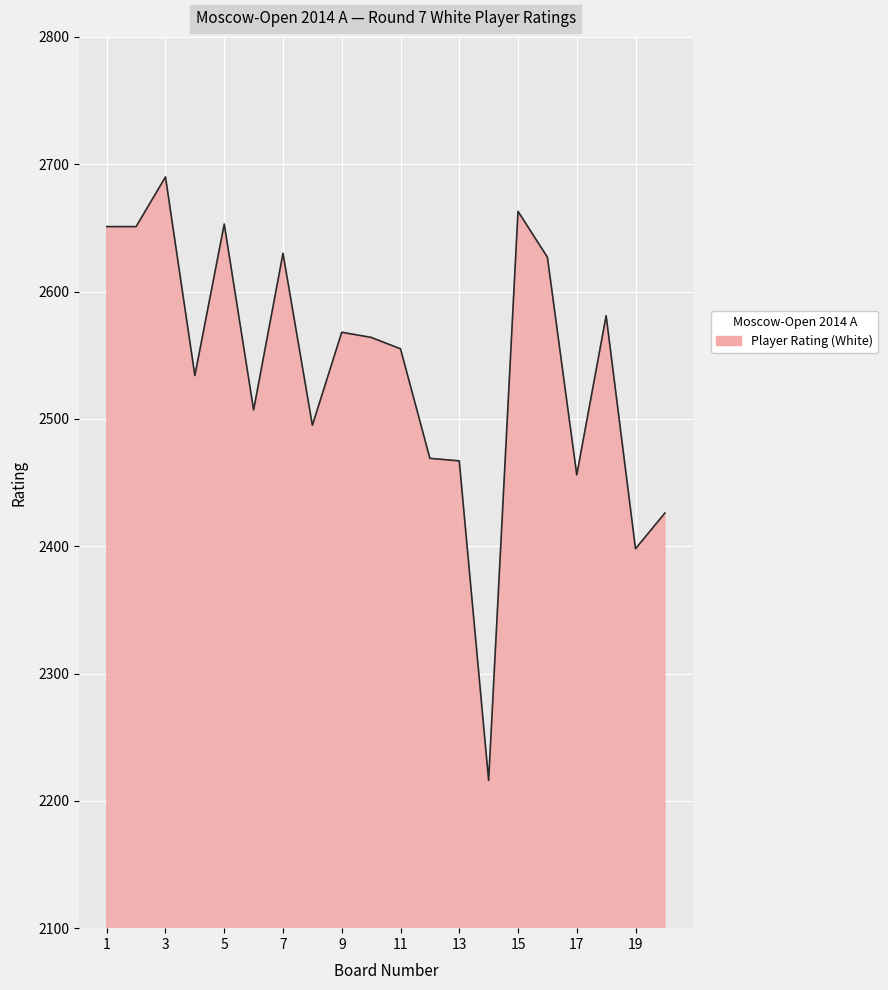

What is the difference between the maximum and minimum values?

474